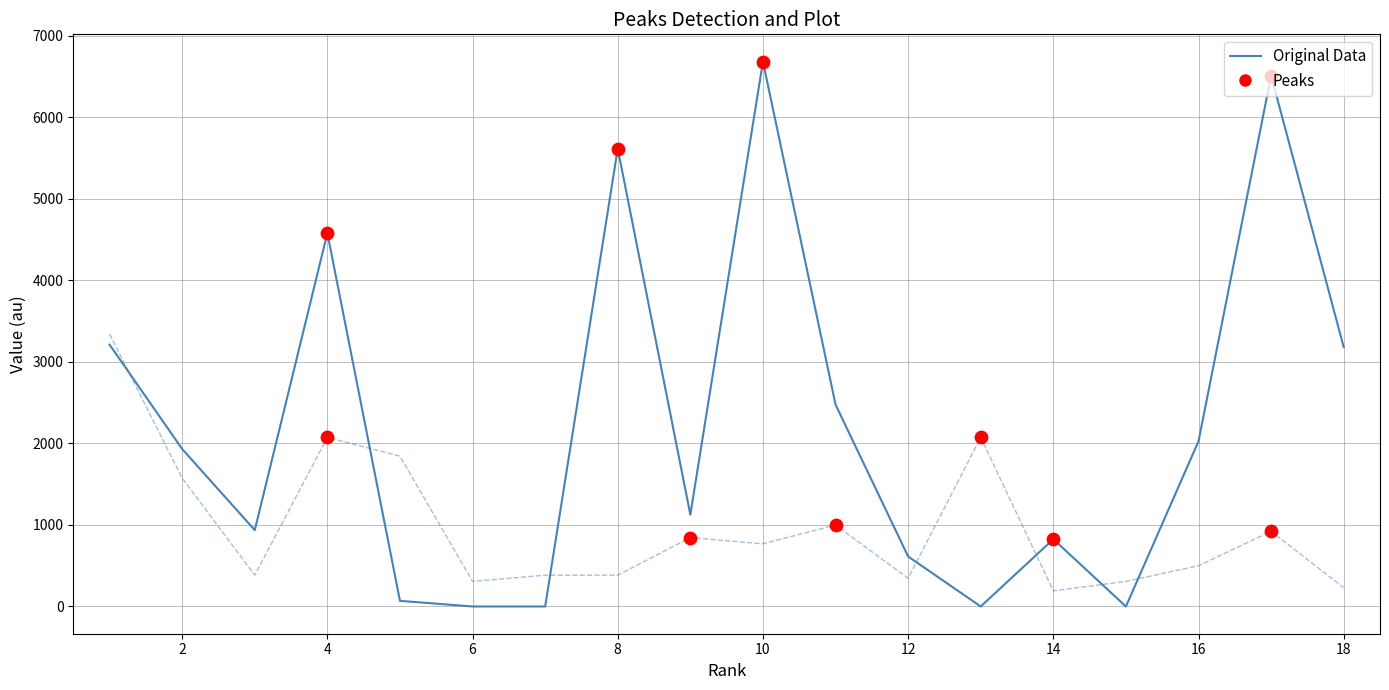

What is the greatest value displayed?

6682.0